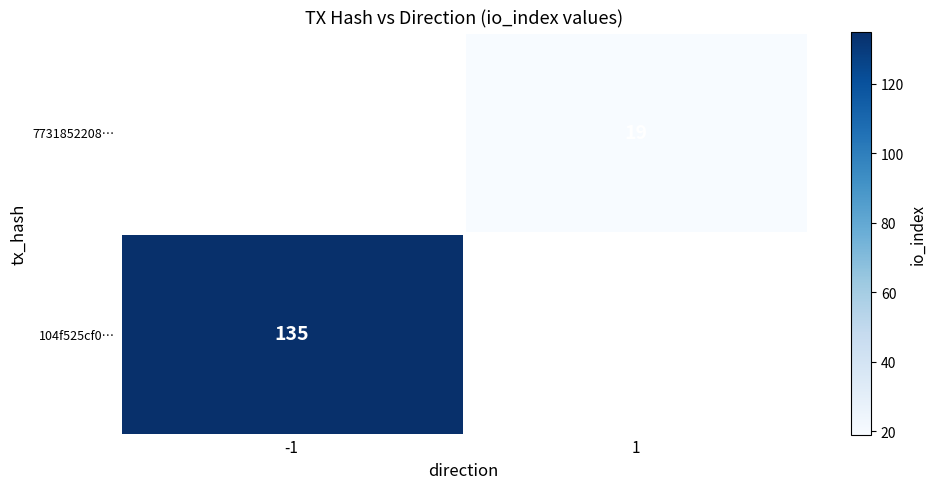

The 104f525cf0… series shows 233 at -1. True or false?

False